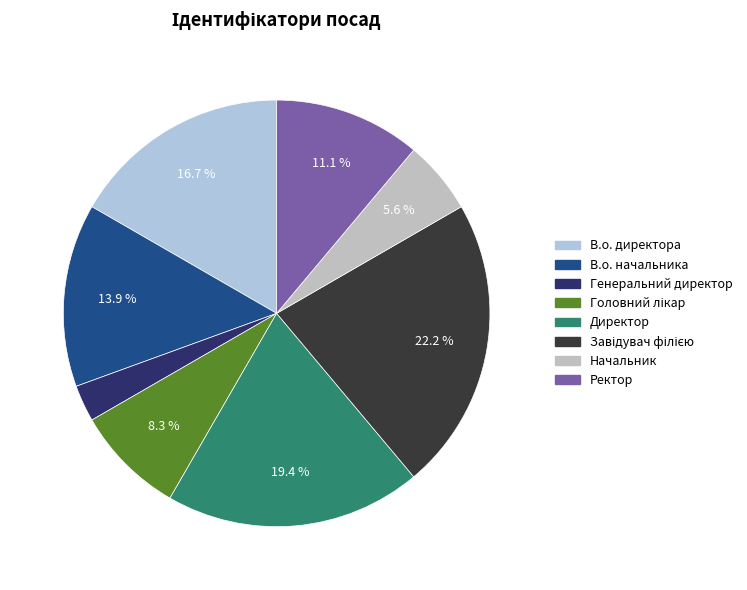

Which category has the biggest portion of the pie?

Завідувач філією